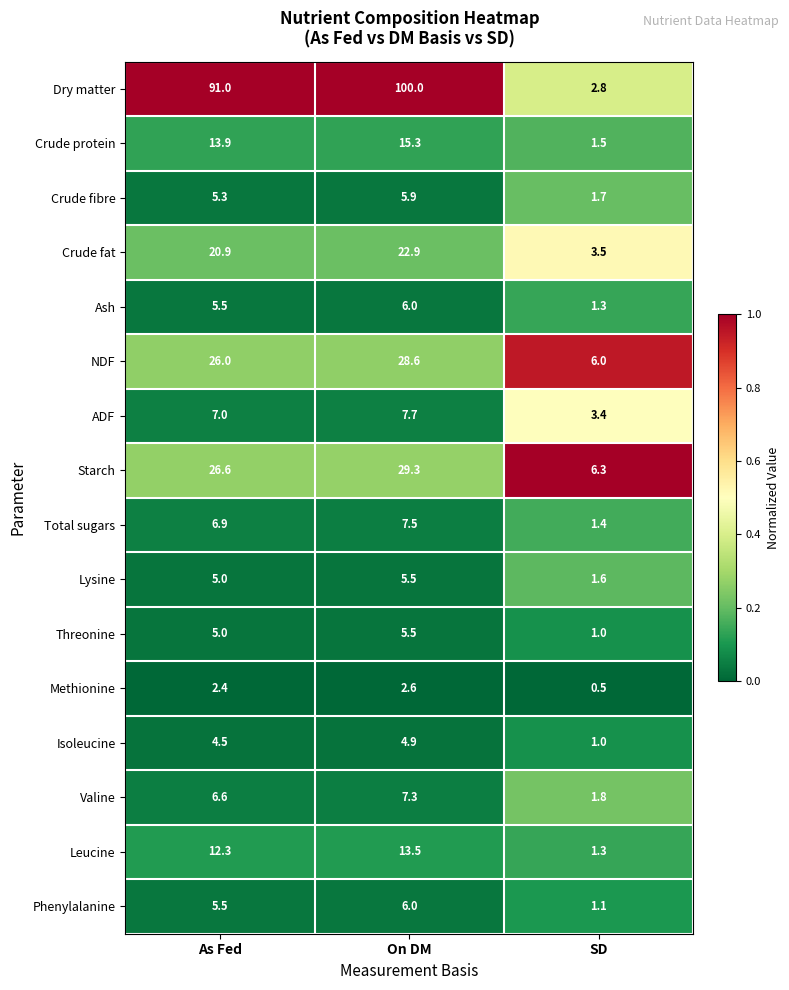

Where does the Methionine series first go above 2?

As Fed